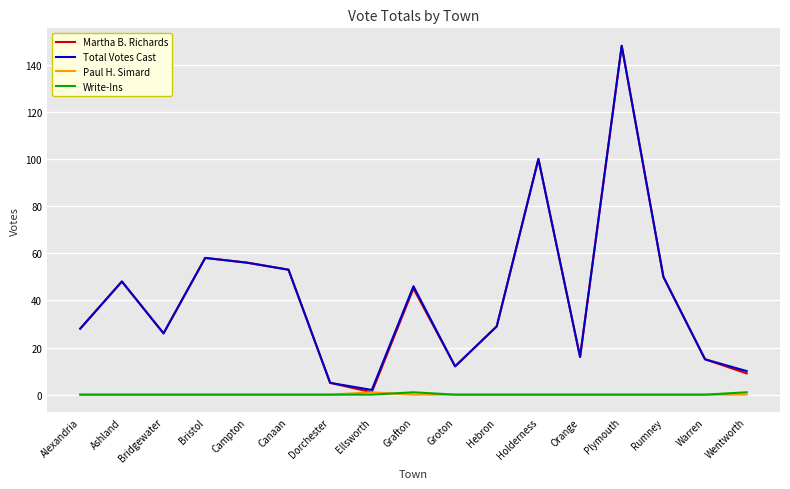

What are all the series names shown in the legend?

Martha B. Richards, Total Votes Cast, Paul H. Simard, Write-Ins